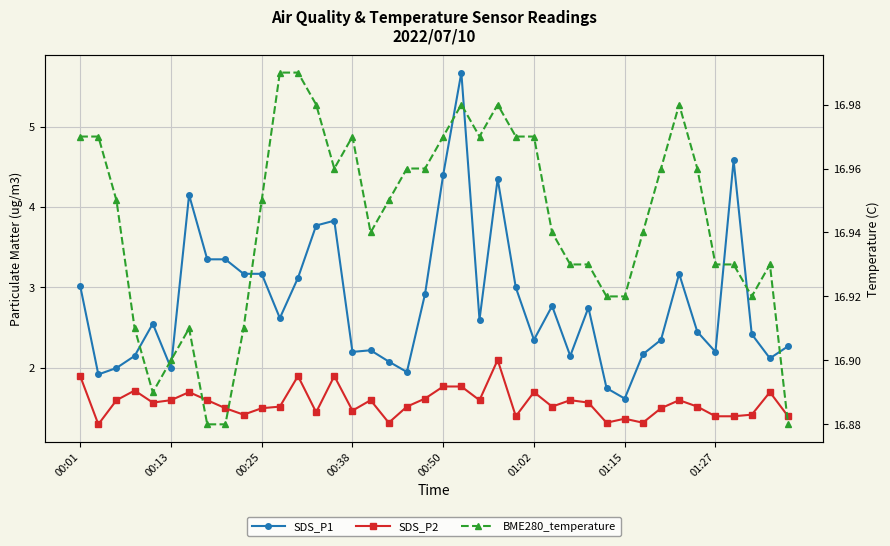

What is the difference between the second highest and second lowest values in the SDS_P1 series?

2.8